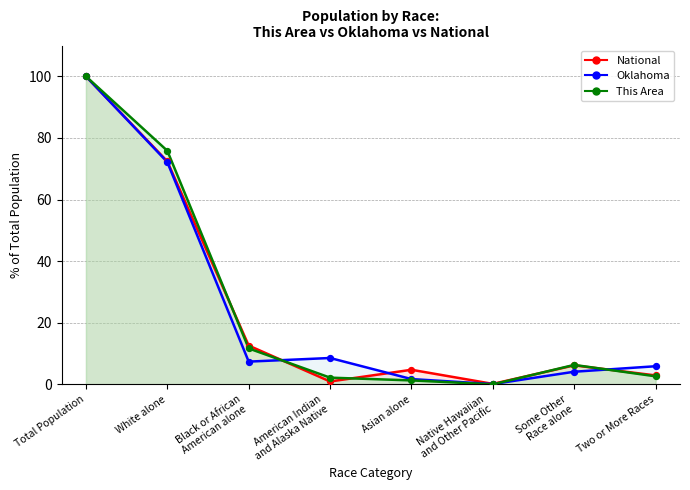

Is the value of This Area at Black or African
American alone greater than the value of National at Some Other
Race alone?

Yes